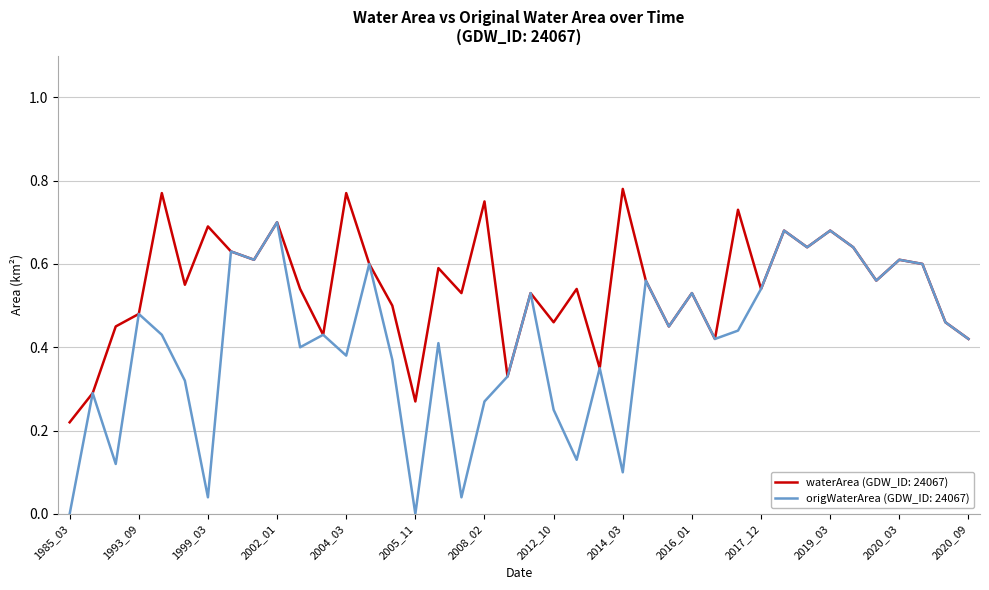

Does the chart have visible grid lines?

Yes